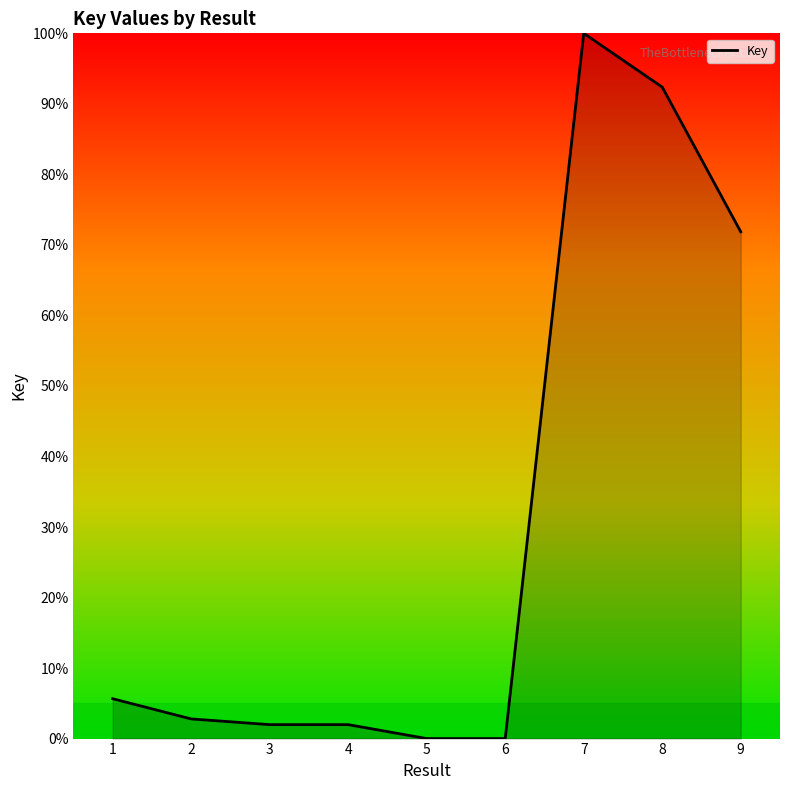

Which label corresponds to the largest value in the chart?

7